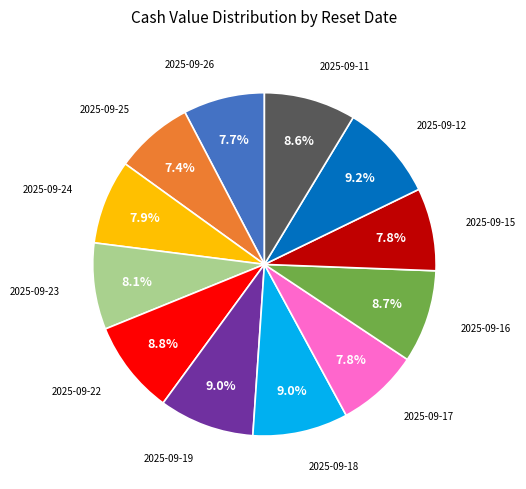

Do 2025-09-22 and 2025-09-23 together represent more than half of the pie?

No